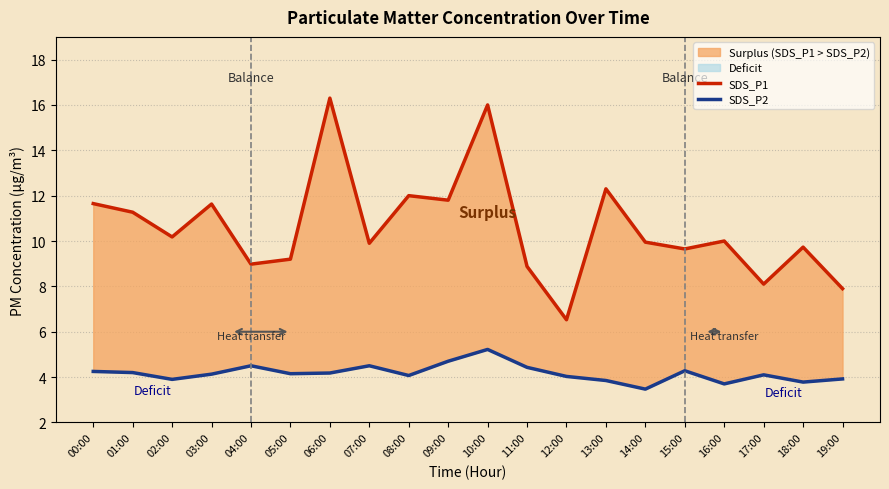

What are all the series names shown in the legend?

SDS_P1, SDS_P2